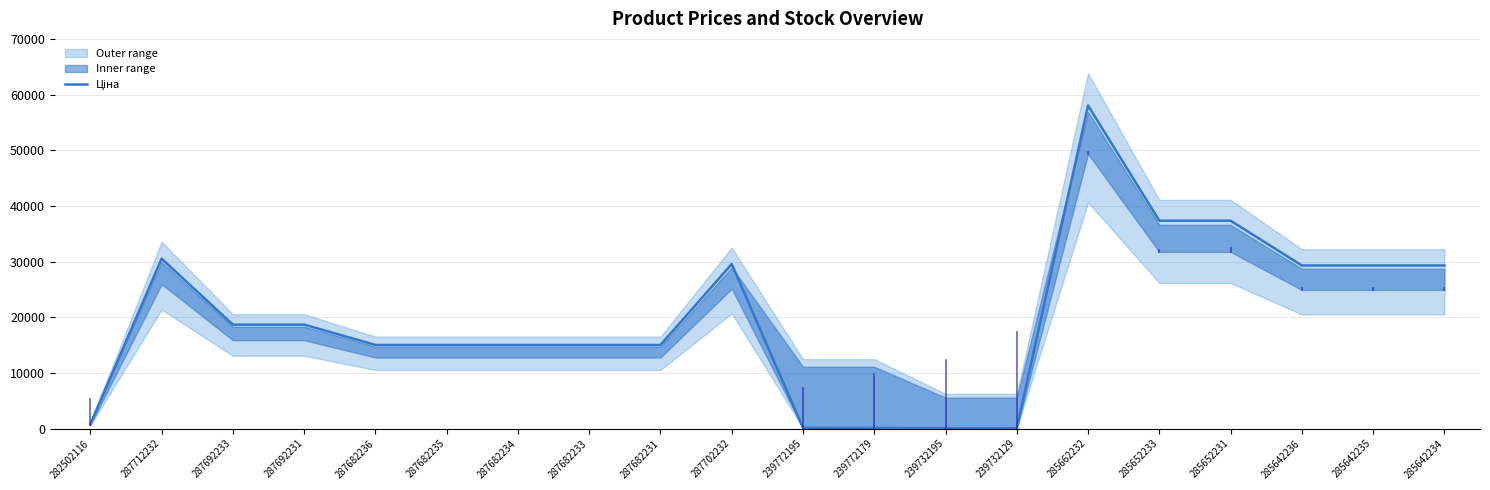

Is it true that the value at 285642236 is 19756.0?

False